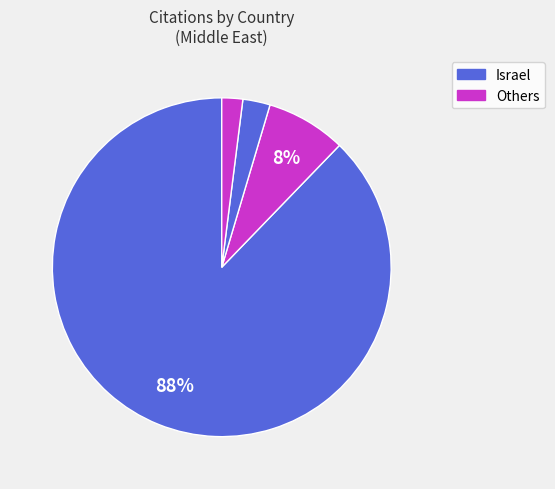

Does any single category account for the majority?

Yes